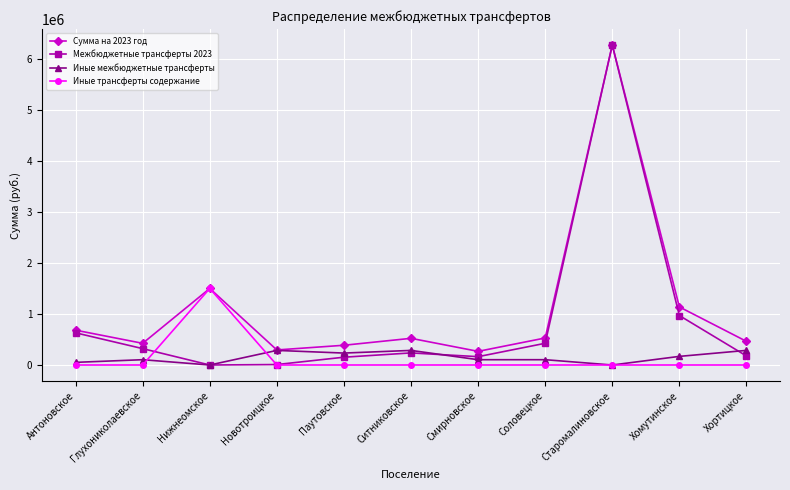

How many lines are shown in the chart?

4